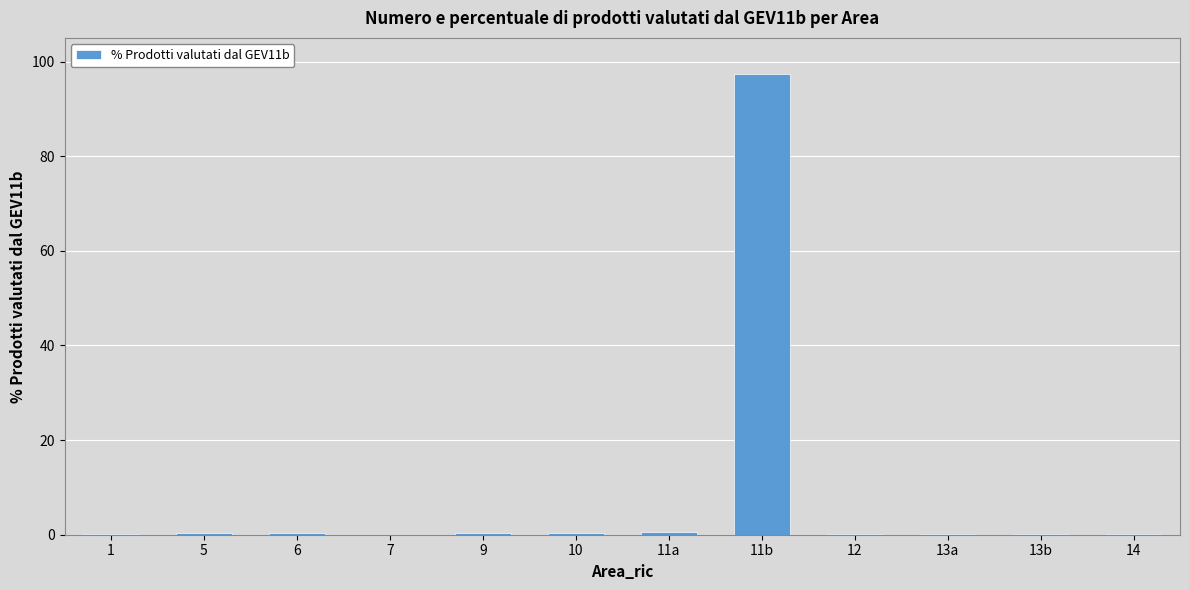

The chart shows a value of 140.6 at 11b. True or false?

False